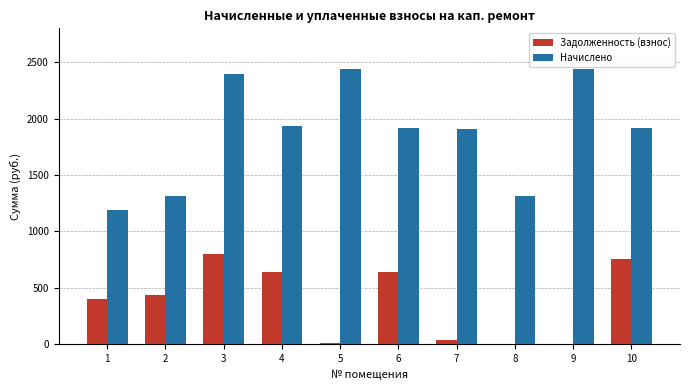

Between 5 and 7, which series saw the biggest shift?

Начислено